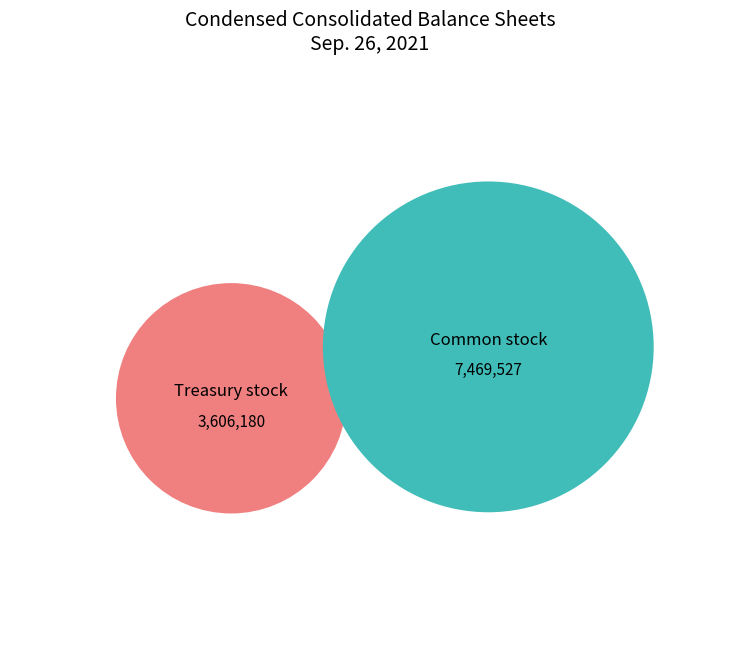

Count the number of slices in the pie.

2